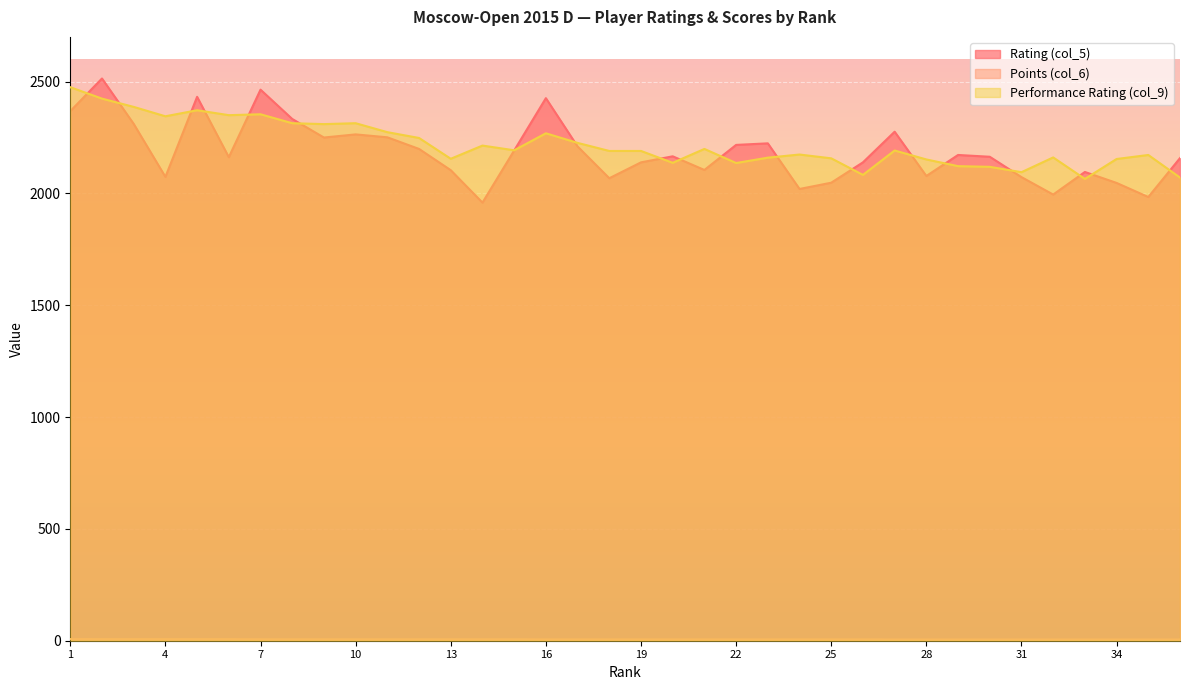

After their last crossing, which series has the higher values: Rating (col_5) or Performance Rating (col_9)?

Rating (col_5)